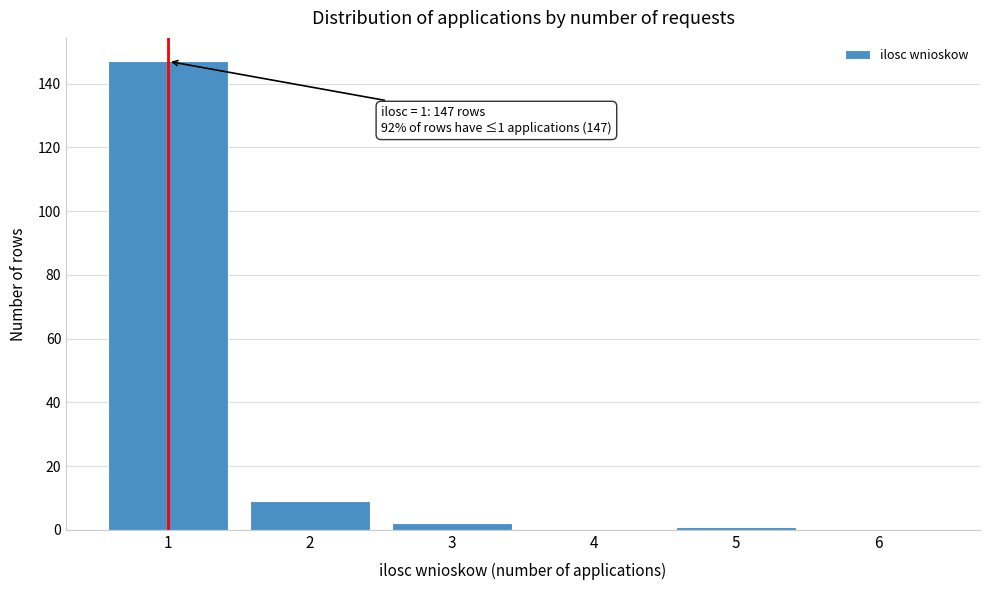

Reading left to right, extract all data points from this chart.

1=147	2=9	3=2	4=0	5=1	6=0